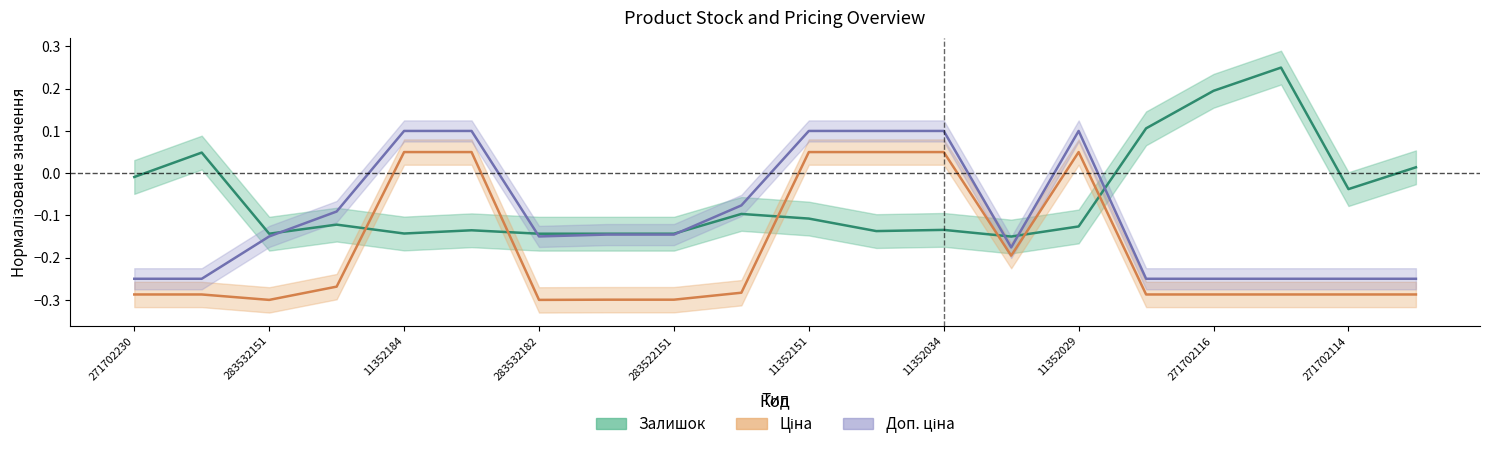

True or false: Доп. ціна and Ціна cross at least once.

False